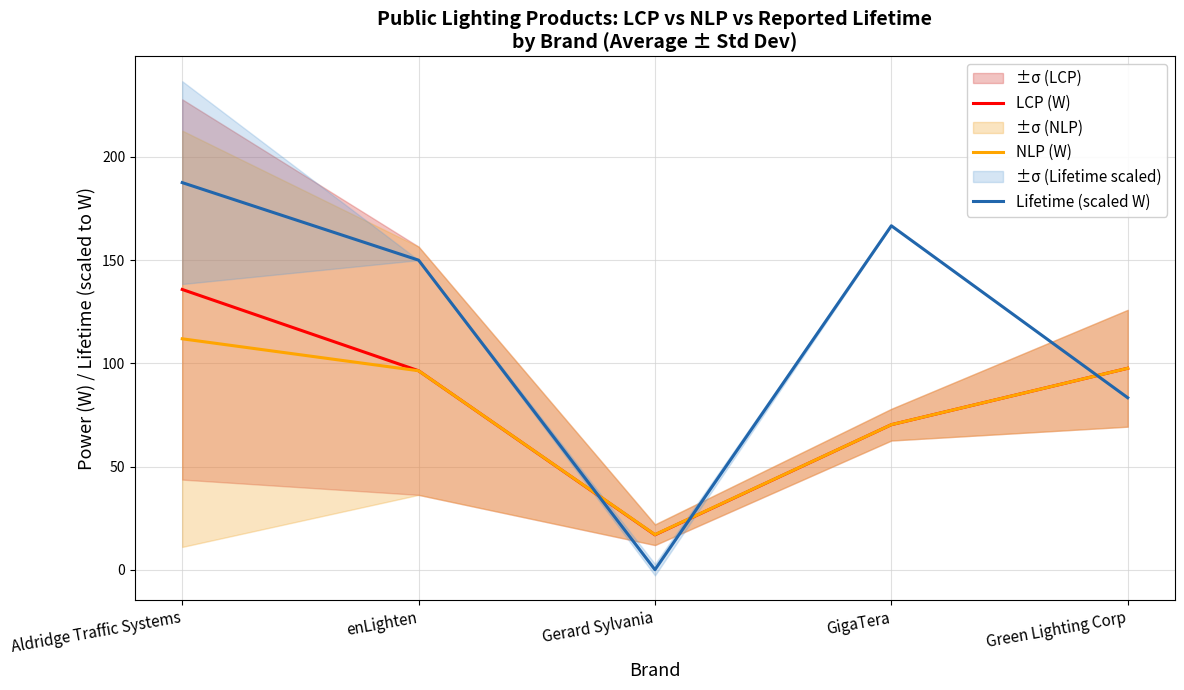

At which label does LCP (W) reach its peak?

Aldridge Traffic Systems